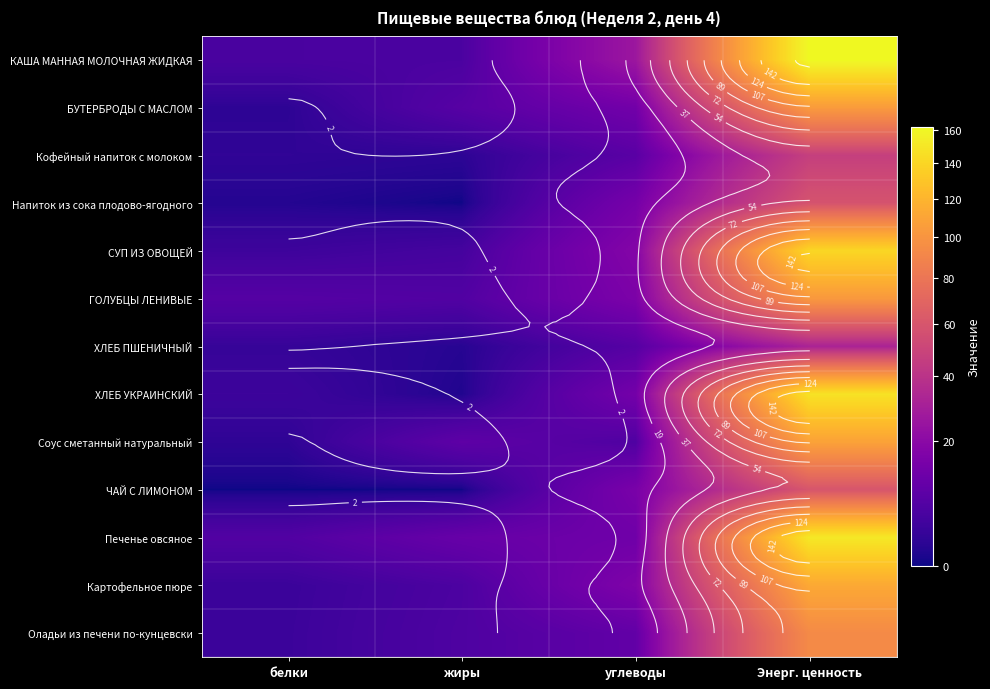

What is the average value of the Картофельное пюре series?

34.2